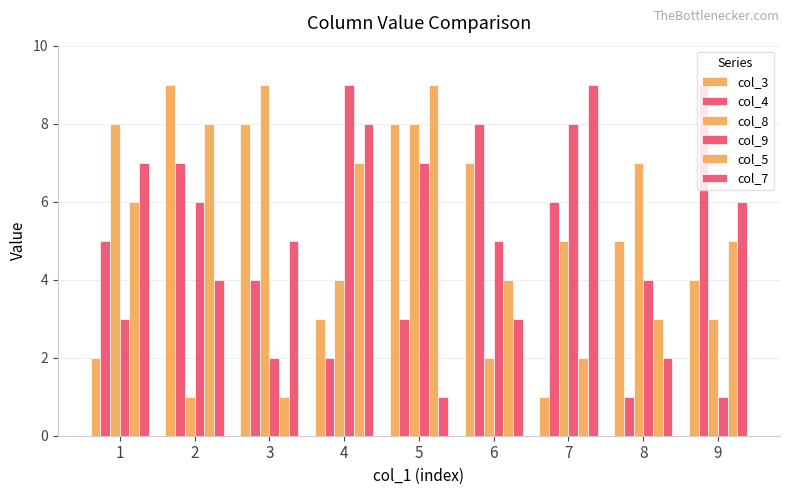

What is the difference between the col_8 values at 6 and 1?

6